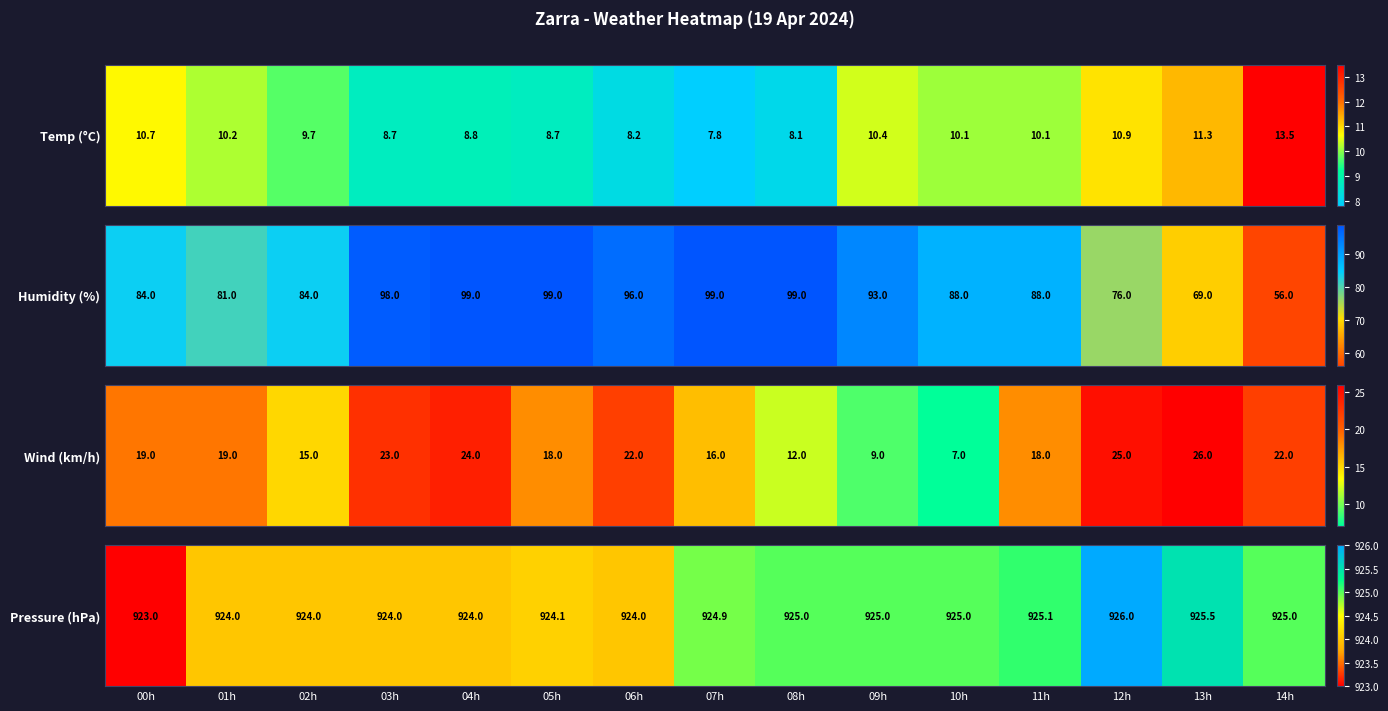

What is the greatest value displayed?

926.0